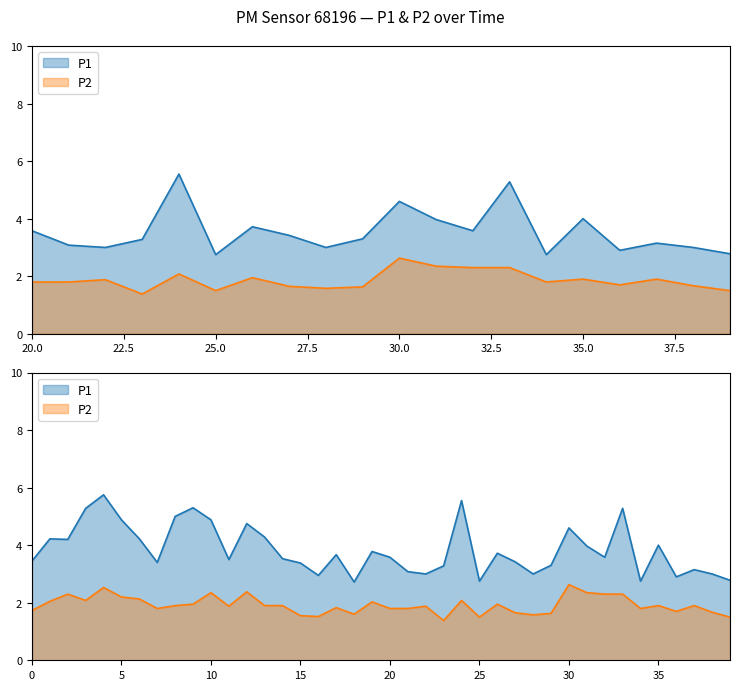

What is the difference between the highest and lowest values at 00:06?

1.9